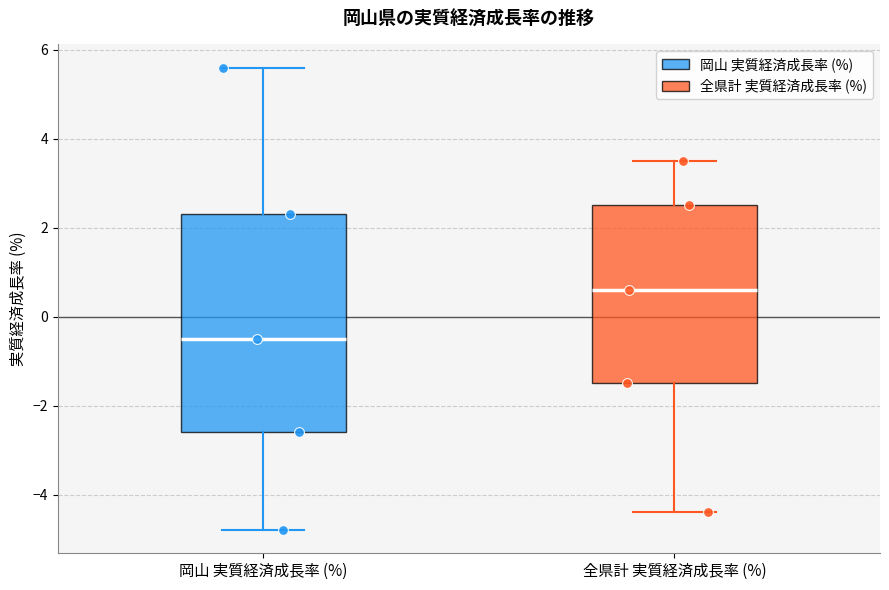

Which box's median line is the lowest?

岡山 実質経済成長率 (%)